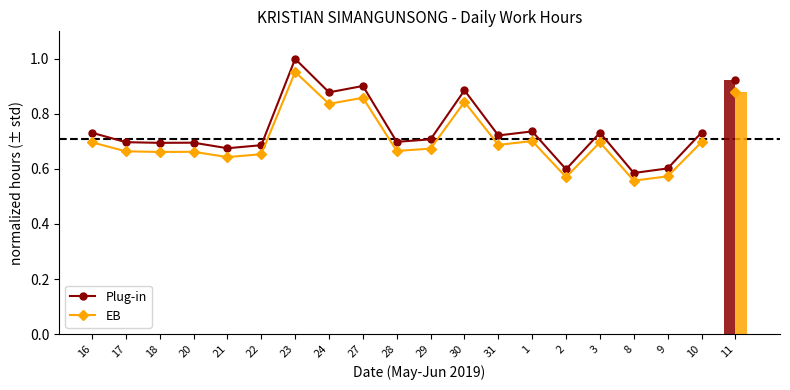

At which label does Plug-in reach its peak?

23